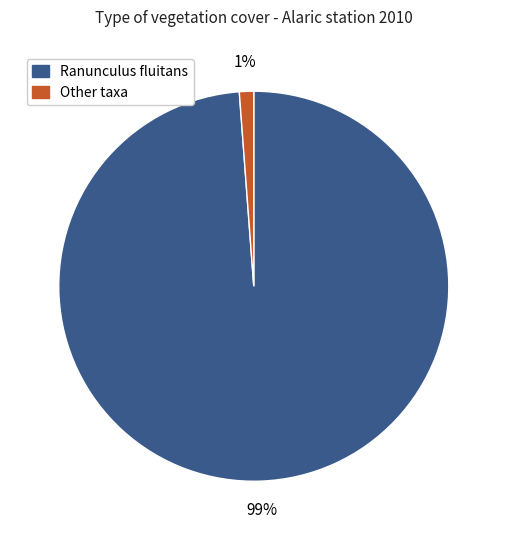

To the nearest percent, what is the average slice percentage?

50%